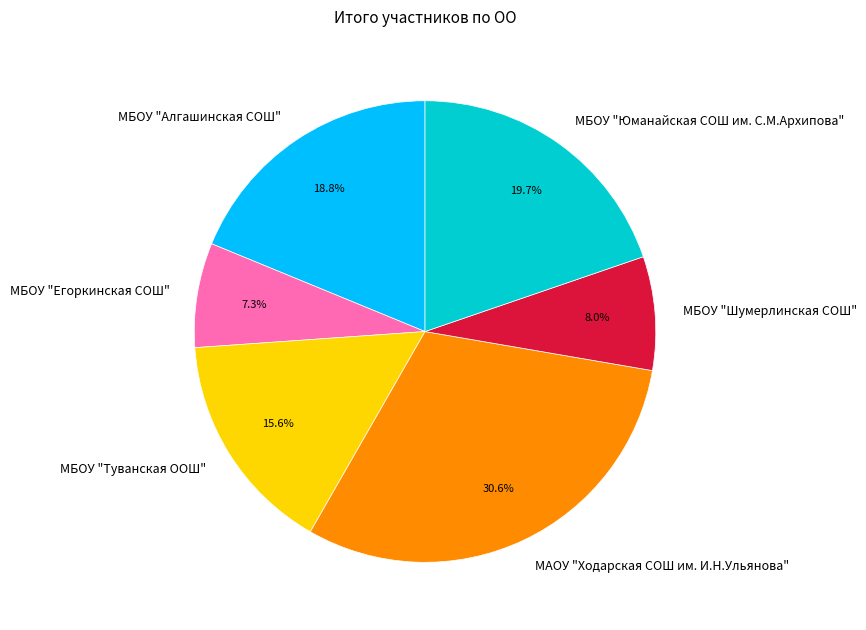

Is there a majority slice in this chart?

No